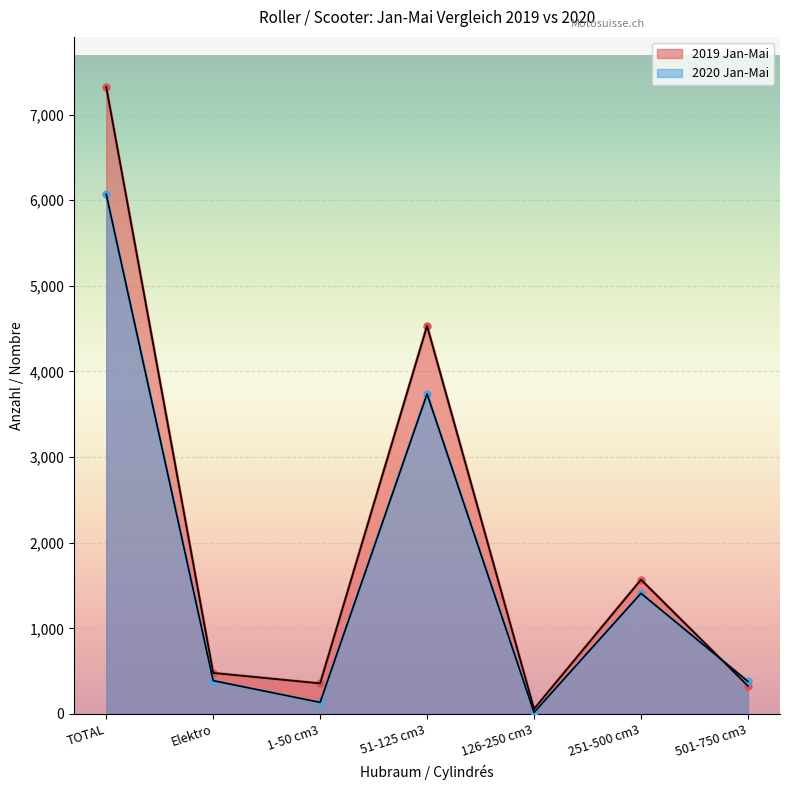

True or false: 2019 Jan-Mai has a value of 357 at 1-50 cm3.

True